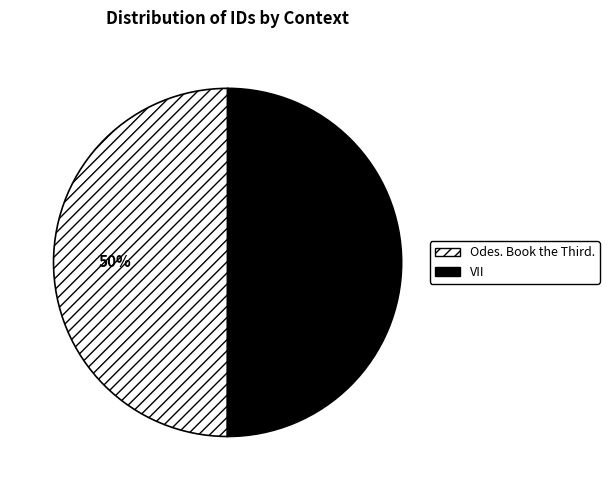

True or false: VII accounts for 42% of the total.

False